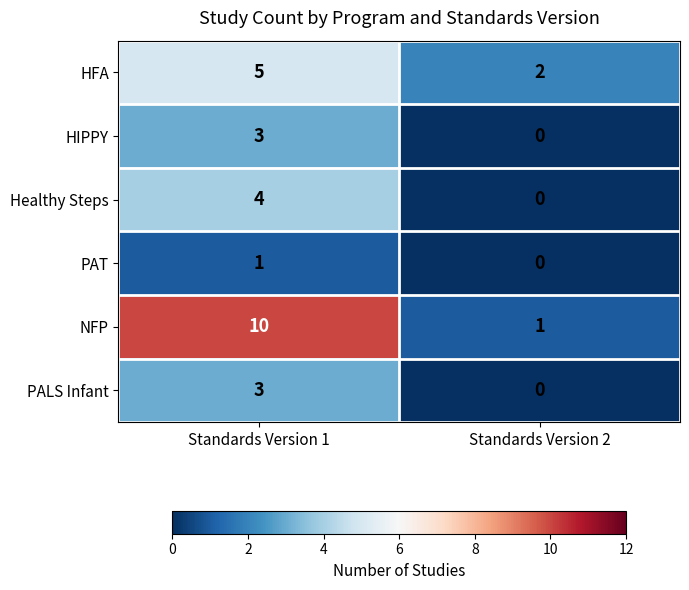

What is the spread (max minus min) of values at Standards Version 2?

2